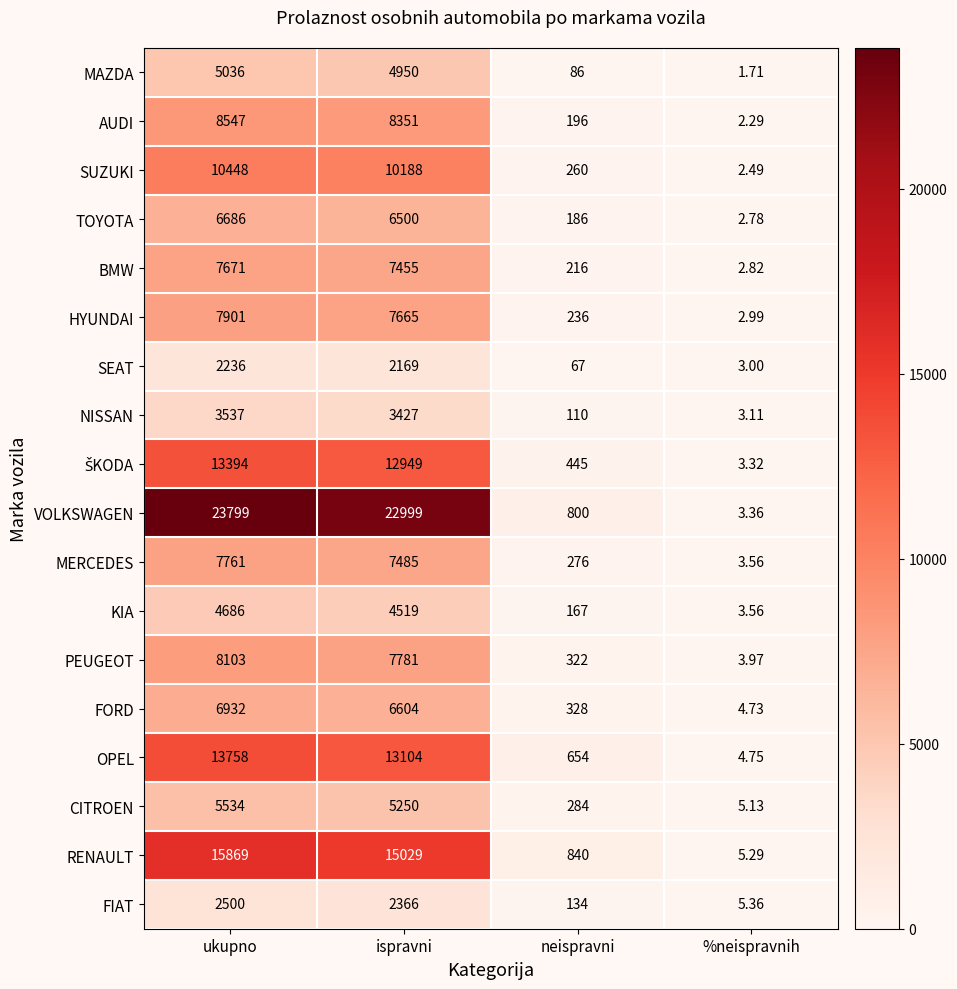

Which category has the highest value in the BMW series?

ukupno